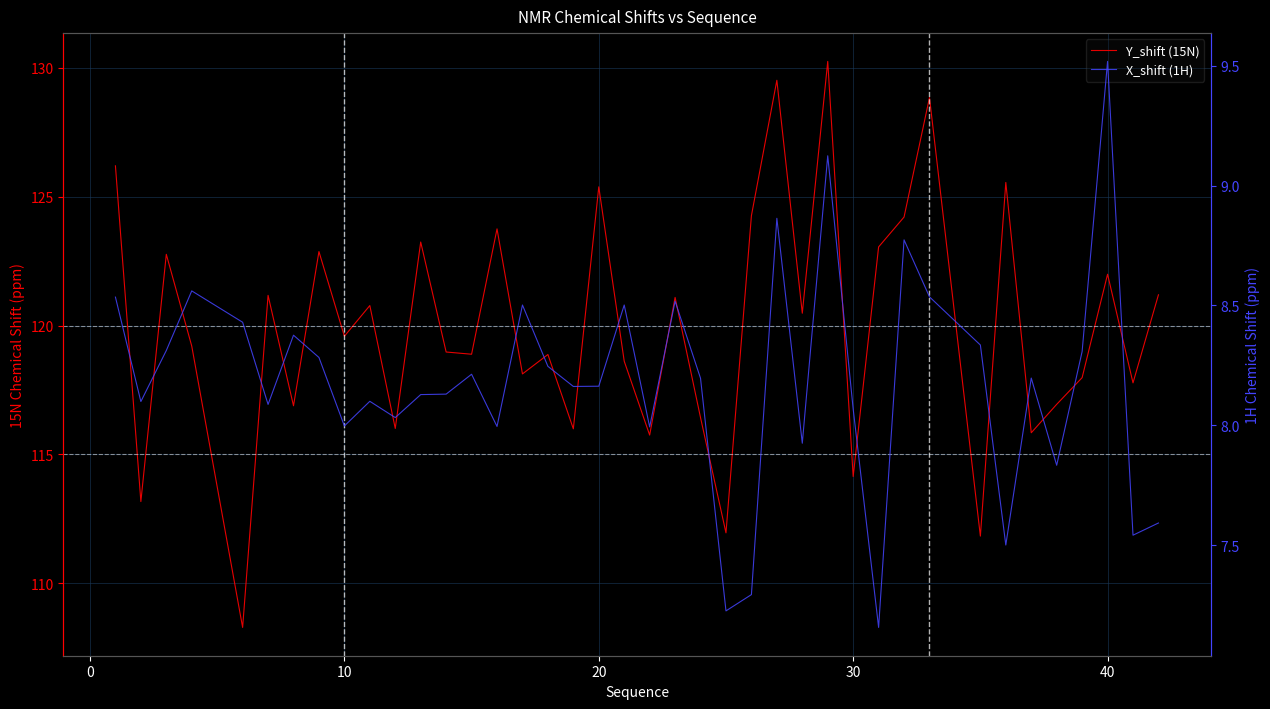

At 30, list the series in order from largest to smallest.

Y_shift (15N), X_shift (1H)